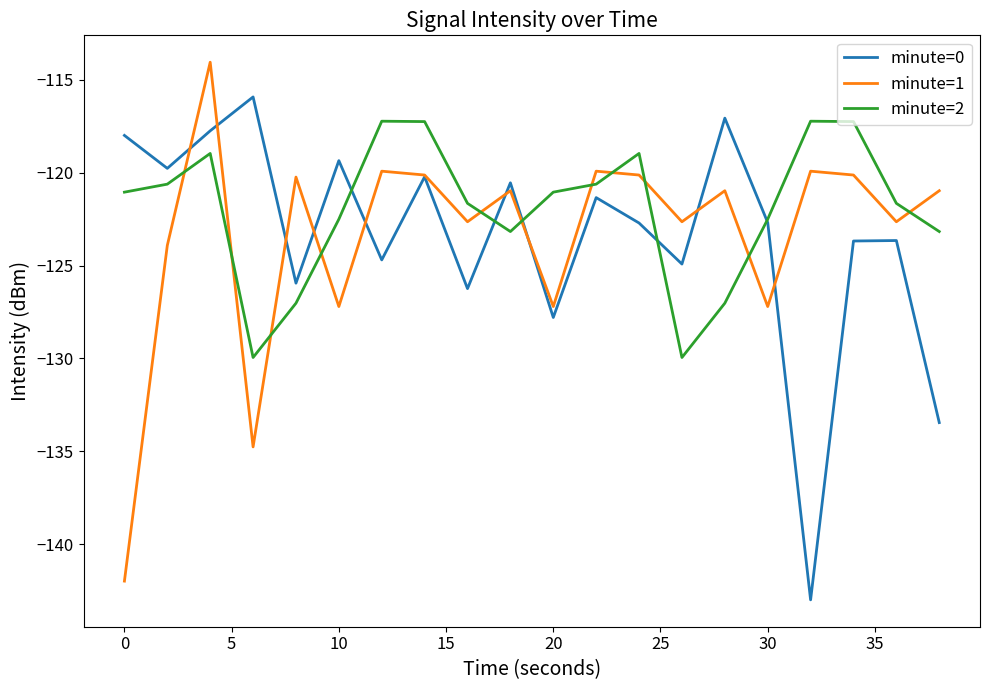

Rank the series by their maximum value, from highest to lowest.

minute=1, minute=0, minute=2